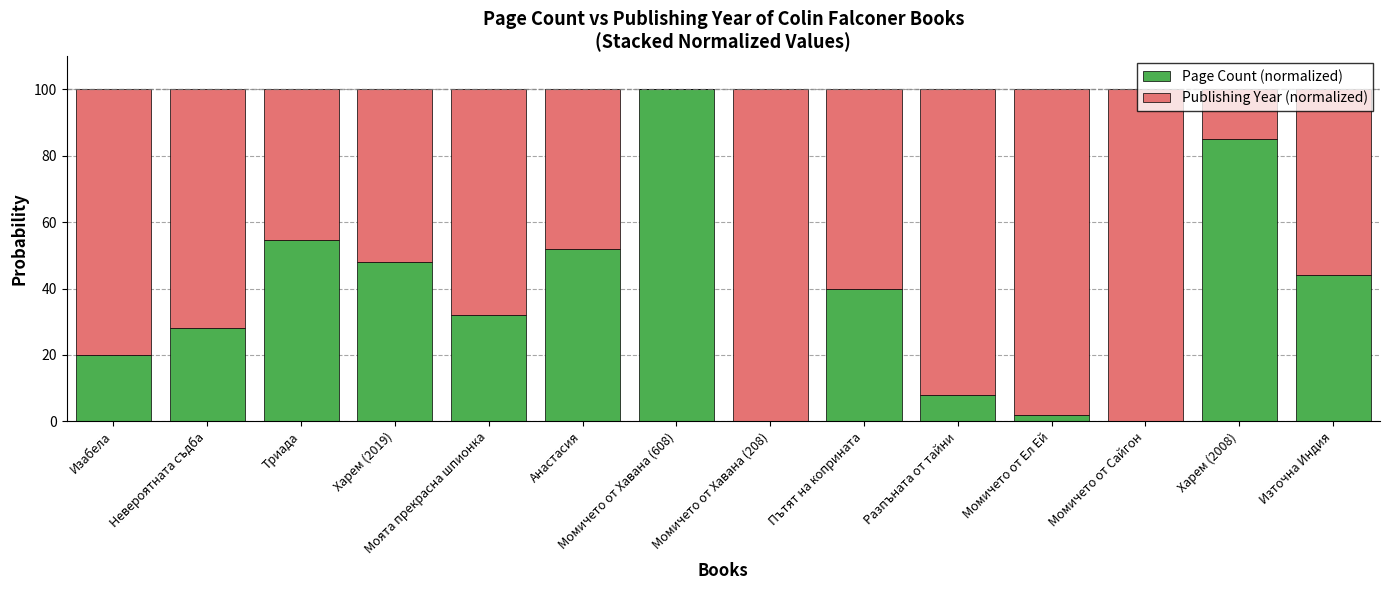

What are all the series names shown in the legend?

Page Count (normalized), Publishing Year (normalized)